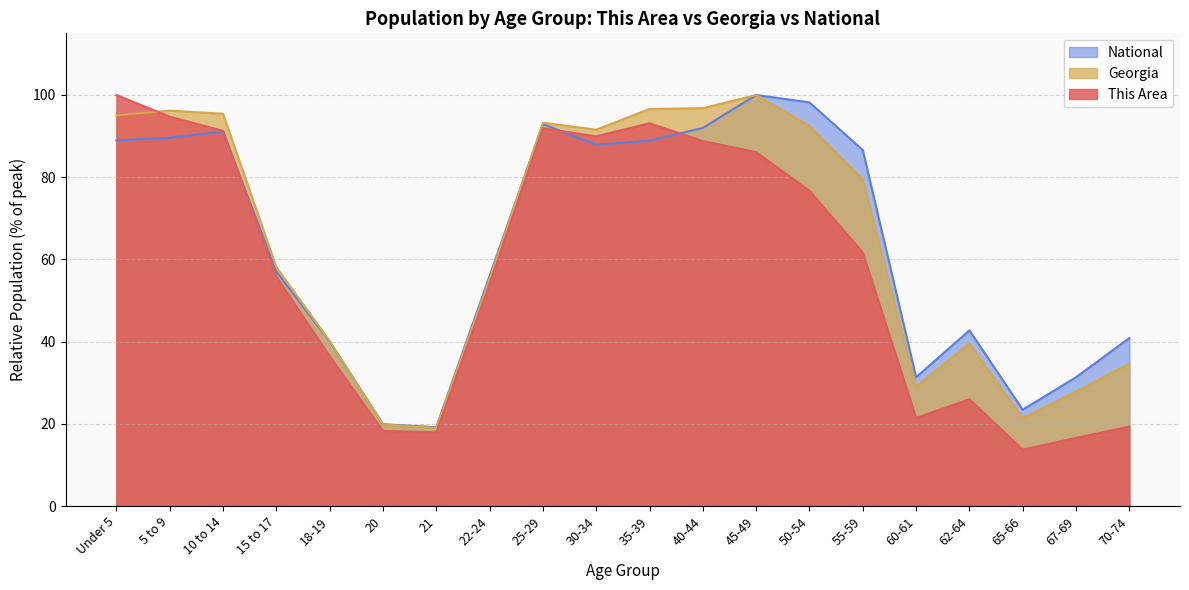

In National, how many points are lower than both neighbors (excluding endpoints)?

4